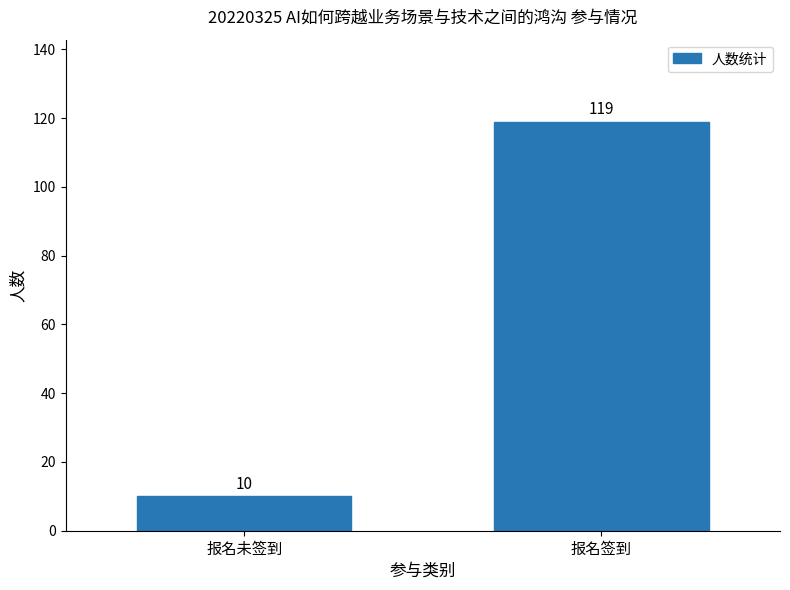

Reading right to left, transcribe all the data shown in this chart.

119	10